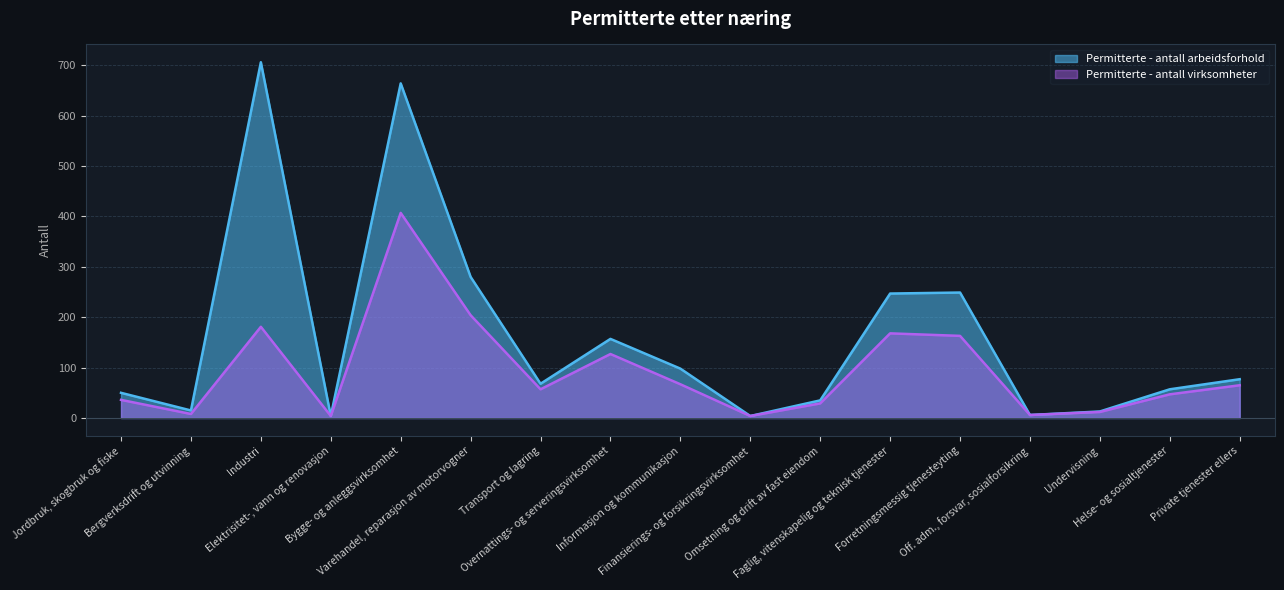

True or false: Permitterte - antall arbeidsforhold and Permitterte - antall virksomheter cross at least once.

False